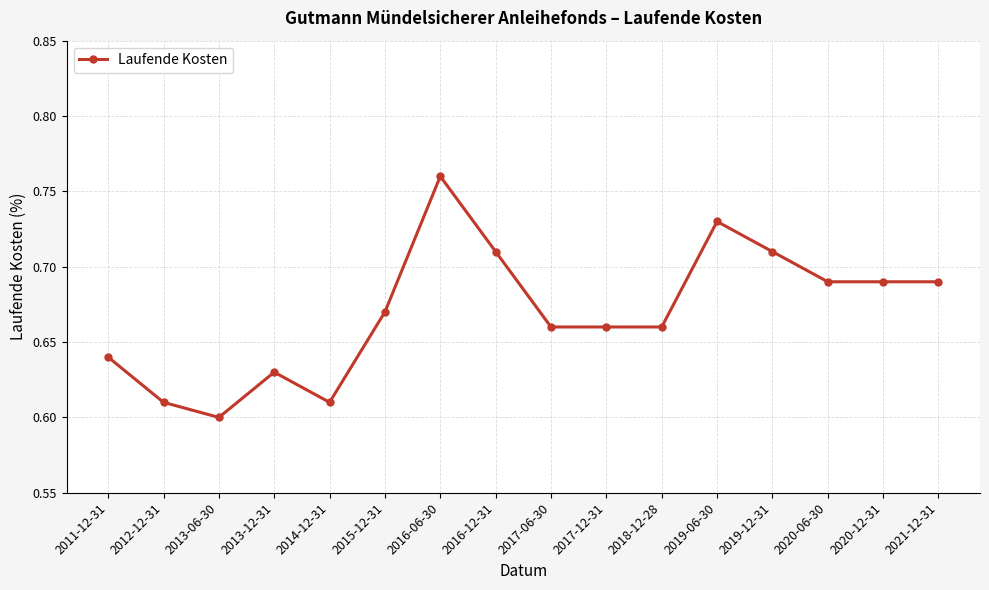

Between 2011-12-31 and 2013-12-31, which is larger?

2011-12-31